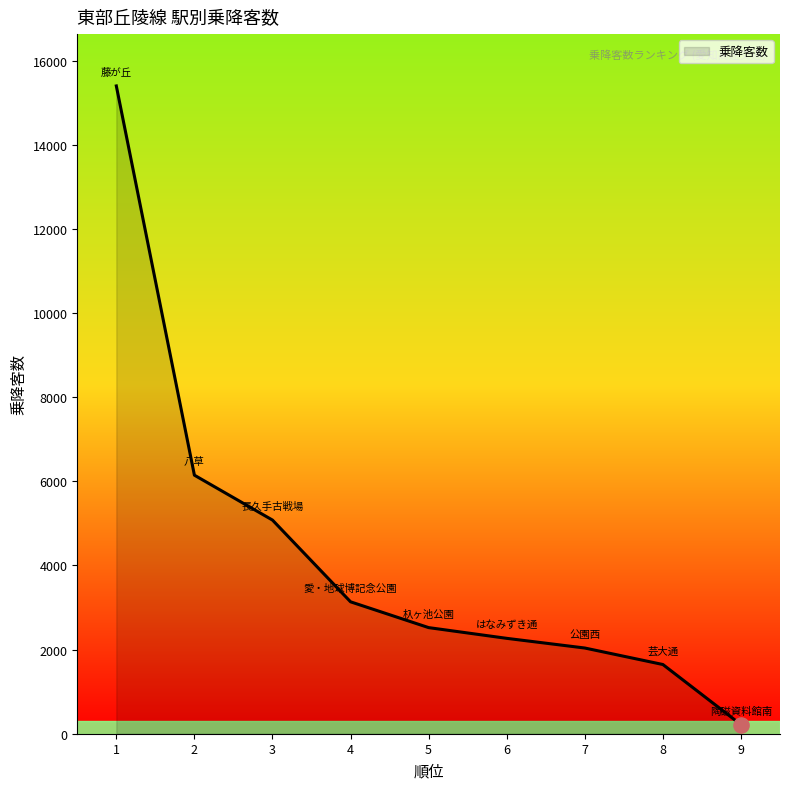

Between 4 and 9, which is larger?

4